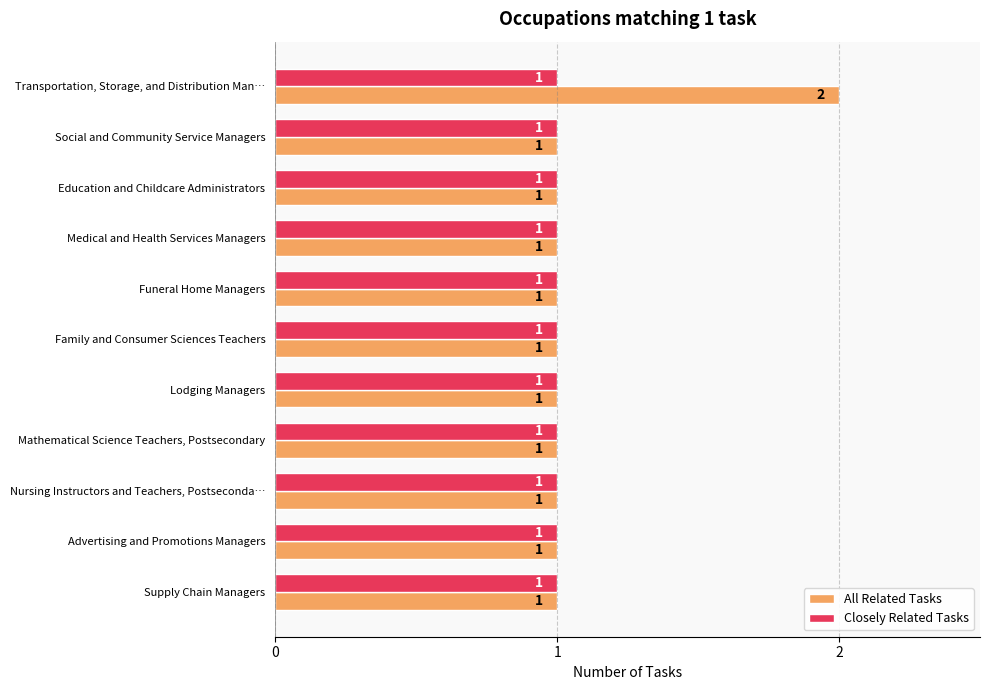

The All Related Tasks series shows 0 at Family and Consumer Sciences Teachers. True or false?

False